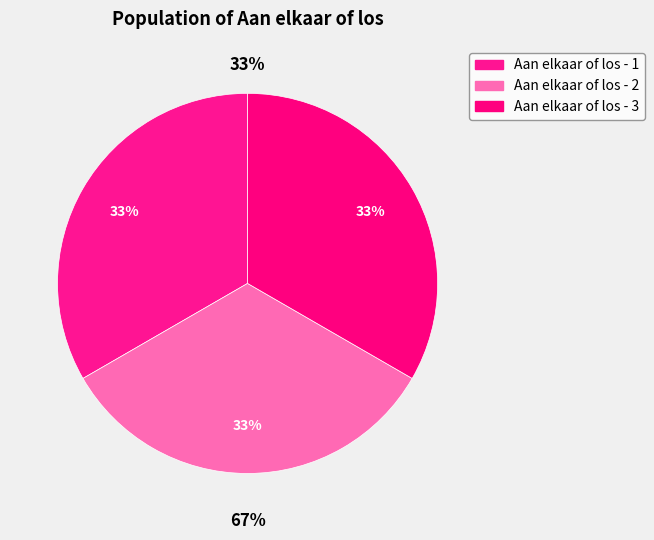

Is it true that Aan elkaar of los - 1 is 20% of the pie?

False